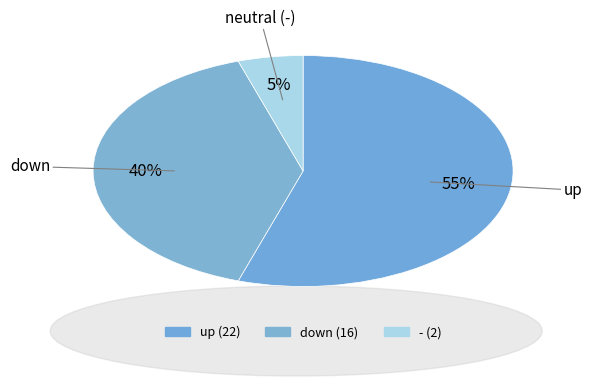

The - slice represents 1% of the pie. True or false?

False